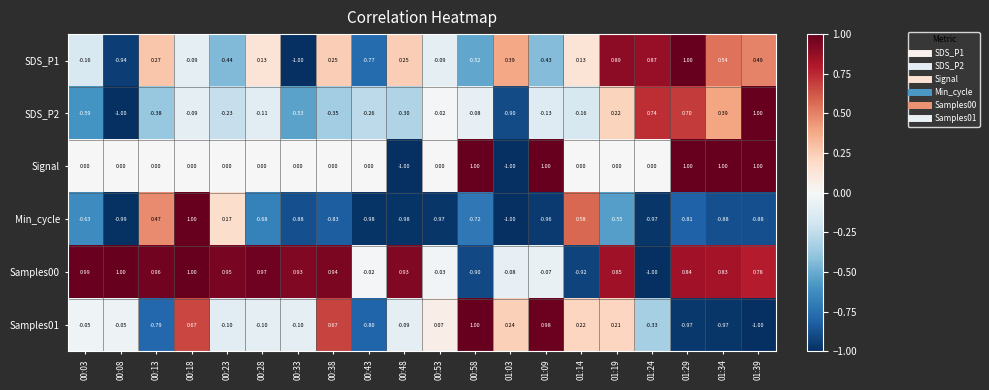

Which series changed the most between 00:48 and 01:19?

Signal